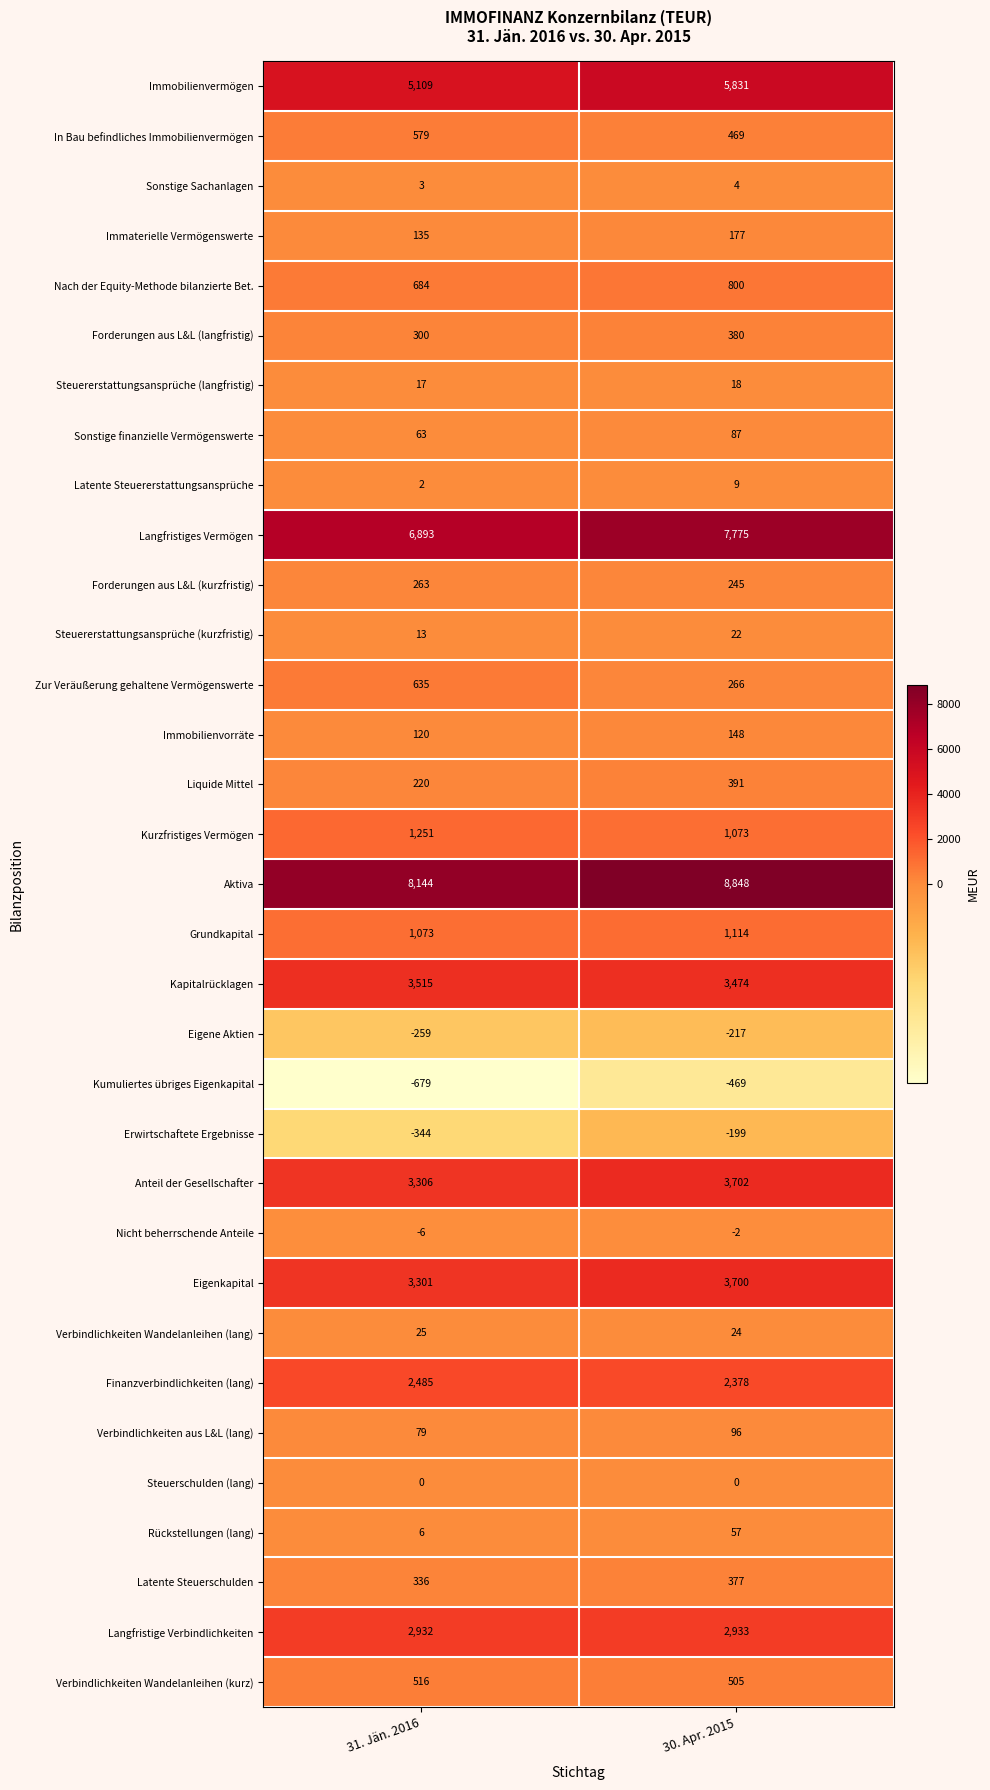

Rank the series at 30. Apr. 2015 from lowest to highest value.

Kumuliertes übriges Eigenkapital, Eigene Aktien, Erwirtschaftete Ergebnisse, Nicht beherrschende Anteile, Steuerschulden (lang), Sonstige Sachanlagen, Latente Steuererstattungsansprüche, Steuererstattungsansprüche (langfristig), Steuererstattungsansprüche (kurzfristig), Verbindlichkeiten Wandelanleihen (lang), Rückstellungen (lang), Sonstige finanzielle Vermögenswerte, Verbindlichkeiten aus L&L (lang), Immobilienvorräte, Immaterielle Vermögenswerte, Forderungen aus L&L (kurzfristig), Zur Veräußerung gehaltene Vermögenswerte, Latente Steuerschulden, Forderungen aus L&L (langfristig), Liquide Mittel, In Bau befindliches Immobilienvermögen, Verbindlichkeiten Wandelanleihen (kurz), Nach der Equity-Methode bilanzierte Bet., Kurzfristiges Vermögen, Grundkapital, Finanzverbindlichkeiten (lang), Langfristige Verbindlichkeiten, Kapitalrücklagen, Eigenkapital, Anteil der Gesellschafter, Immobilienvermögen, Langfristiges Vermögen, Aktiva